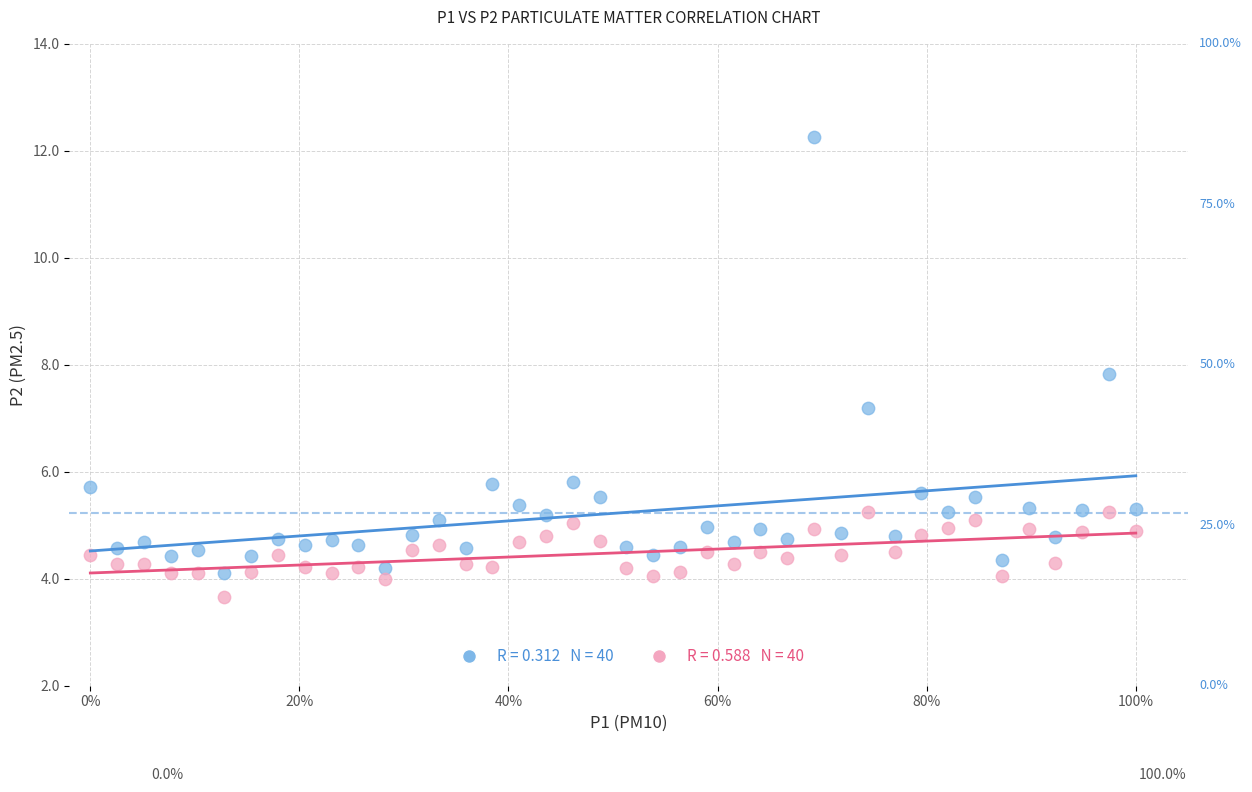

Across all series, what Y value is closest to 7?

7.2